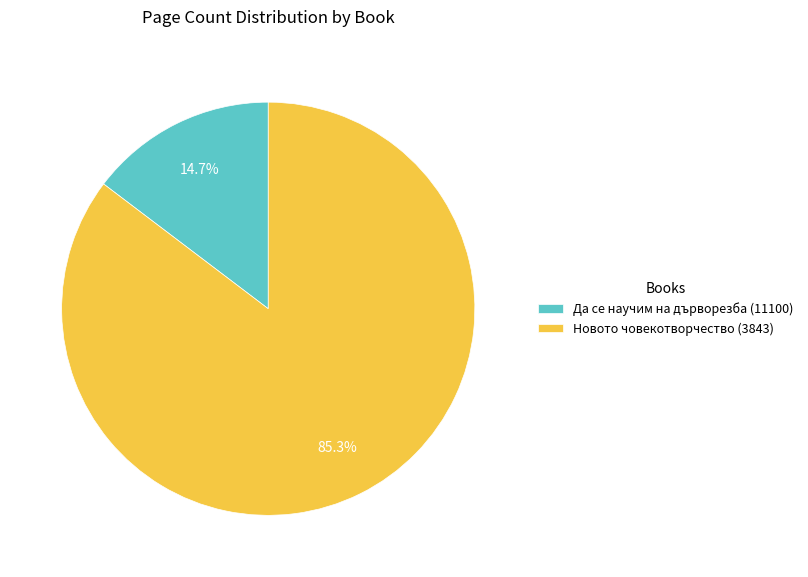

Count the number of slices in the pie.

2